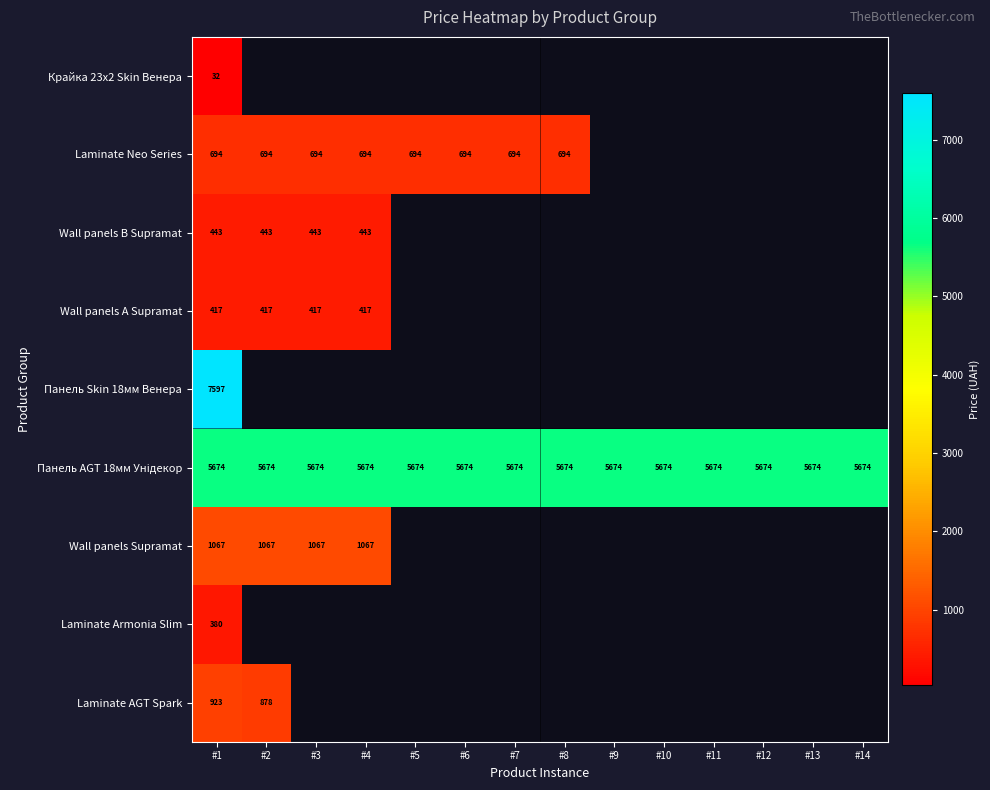

List the series in order of their peak value, highest first.

Панель Skin 18мм Венера, Панель AGT 18мм Унідекор, Wall panels Supramat, Laminate AGT Spark, Laminate Neo Series, Wall panels B Supramat, Wall panels А Supramat, Laminate Armonia Slim, Крайка 23x2 Skin Венера